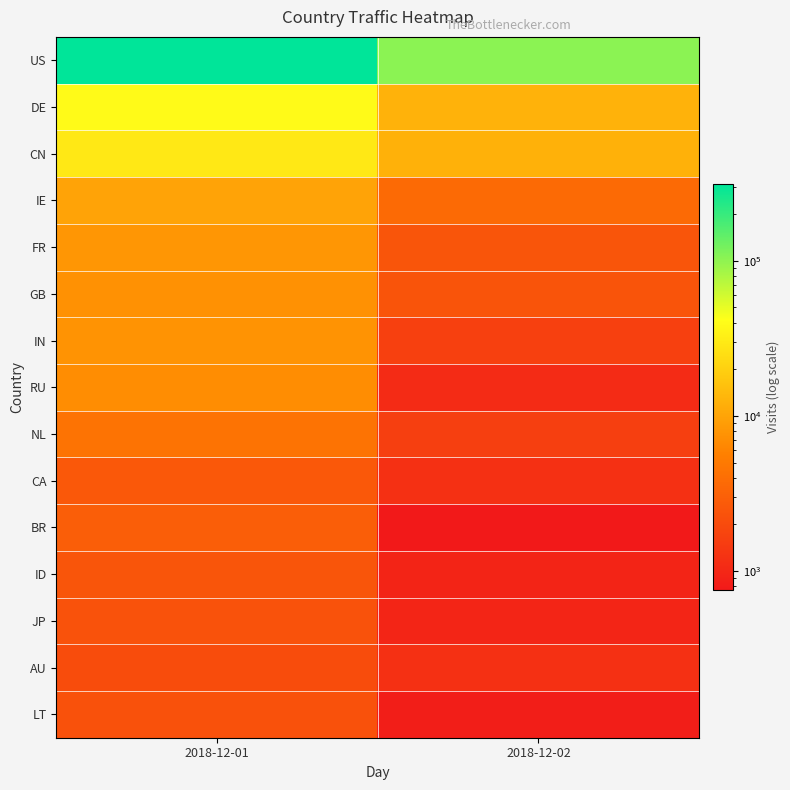

At which category does the chart reach its minimum across all series?

2018-12-02